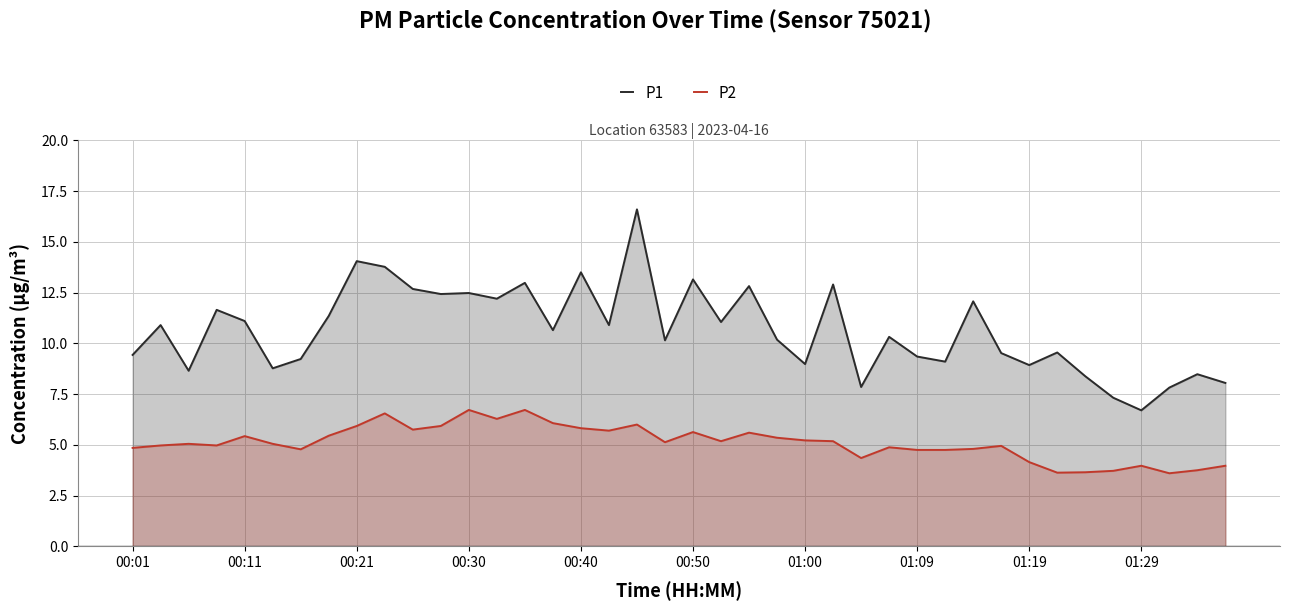

At how many categories does at least one series exceed 11?

17